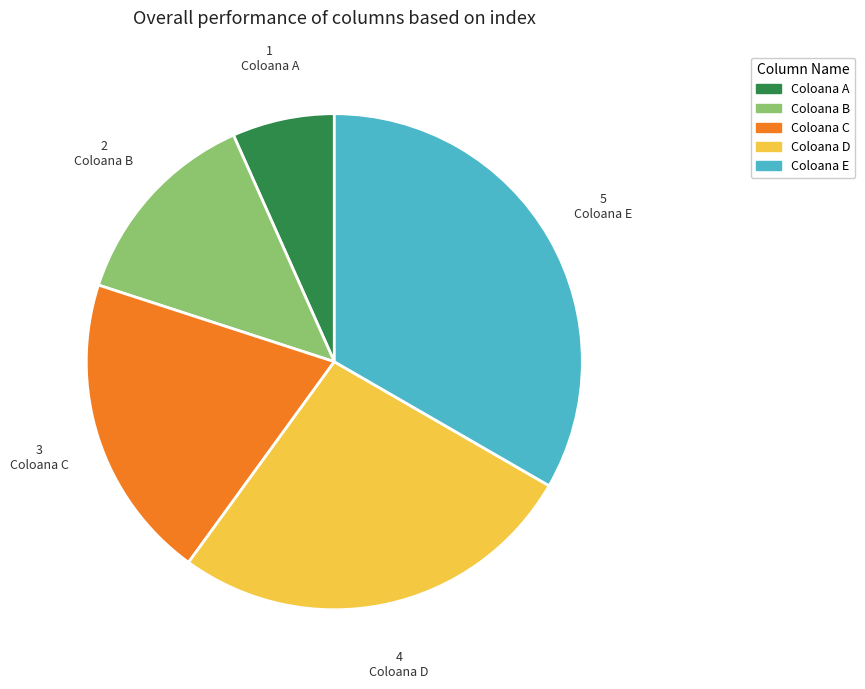

Rank the categories by value from highest to lowest.

Coloana E, Coloana D, Coloana C, Coloana B, Coloana A